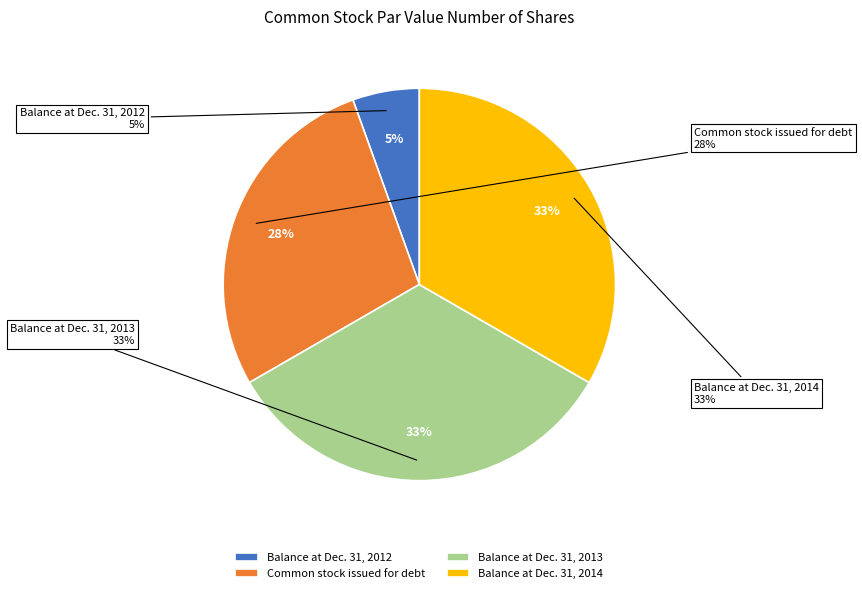

How many slices are in this pie chart?

4